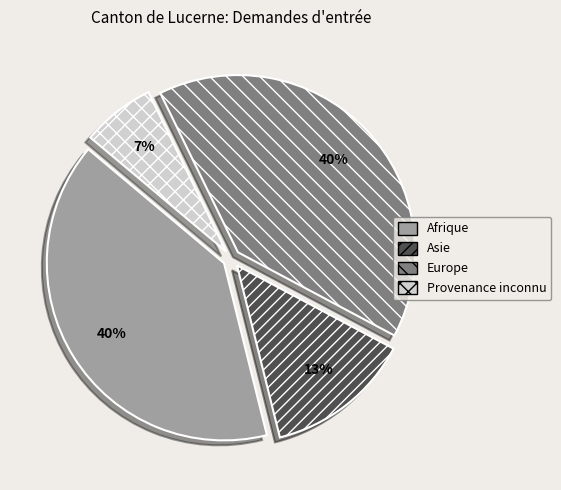

Count the number of slices in the pie.

4